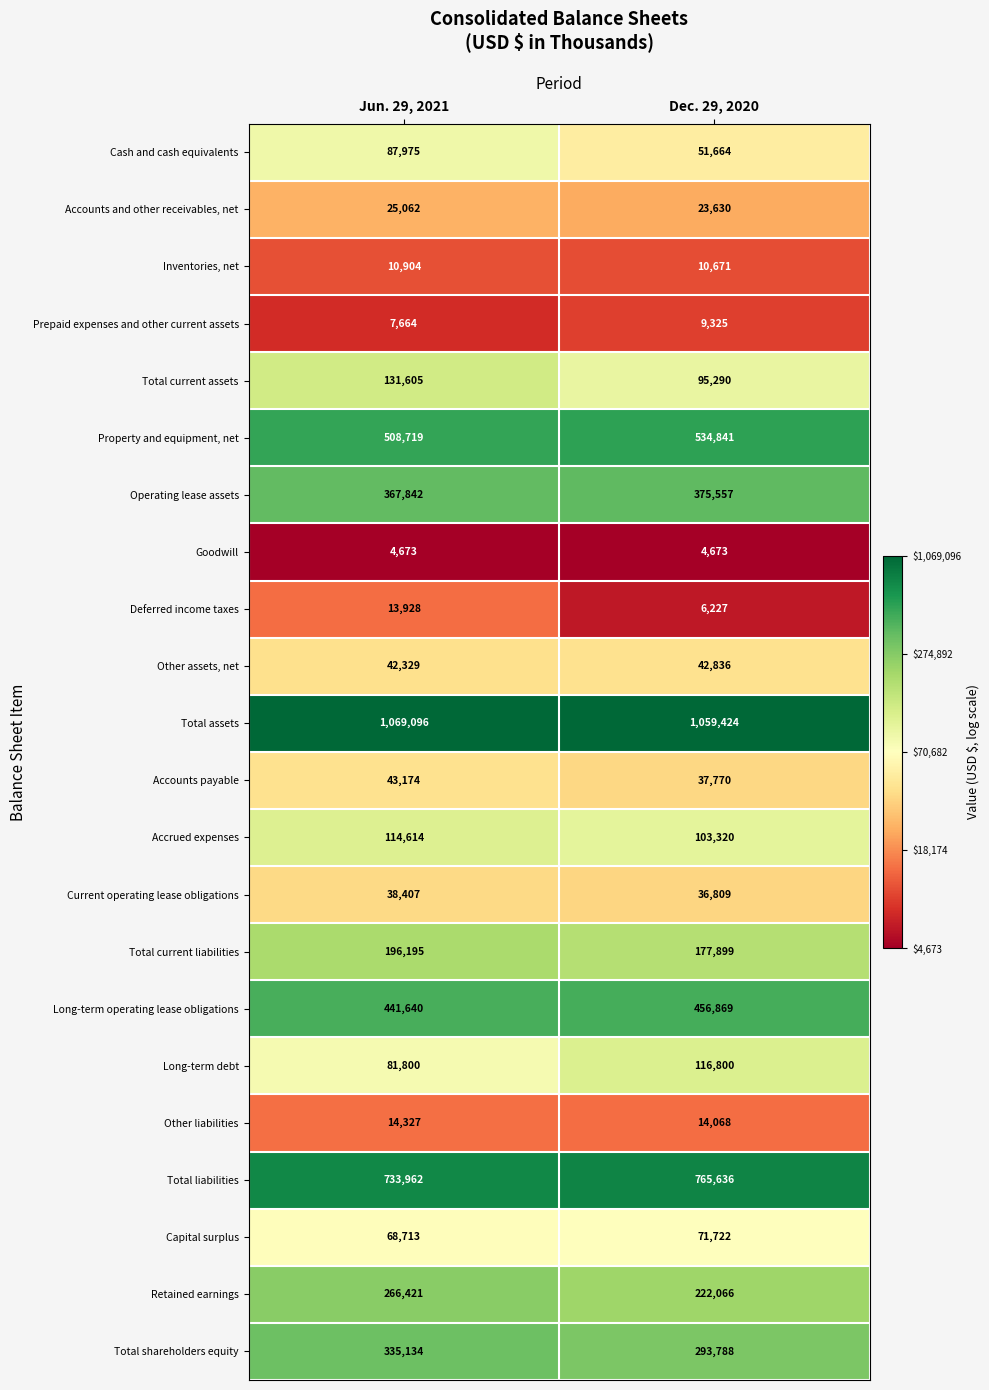

At which category is the sum across all series the highest?

Jun. 29, 2021